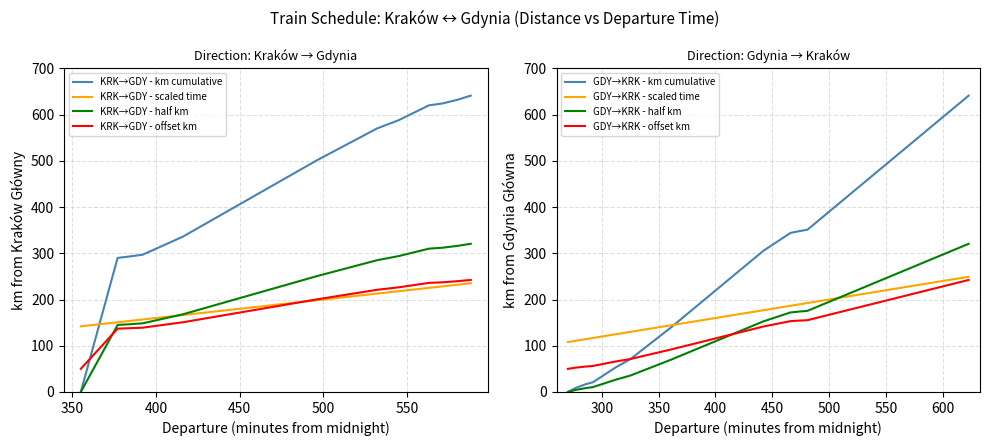

True or false: KRK->GDY - km cumulative has more than 1 interior local peaks.

False